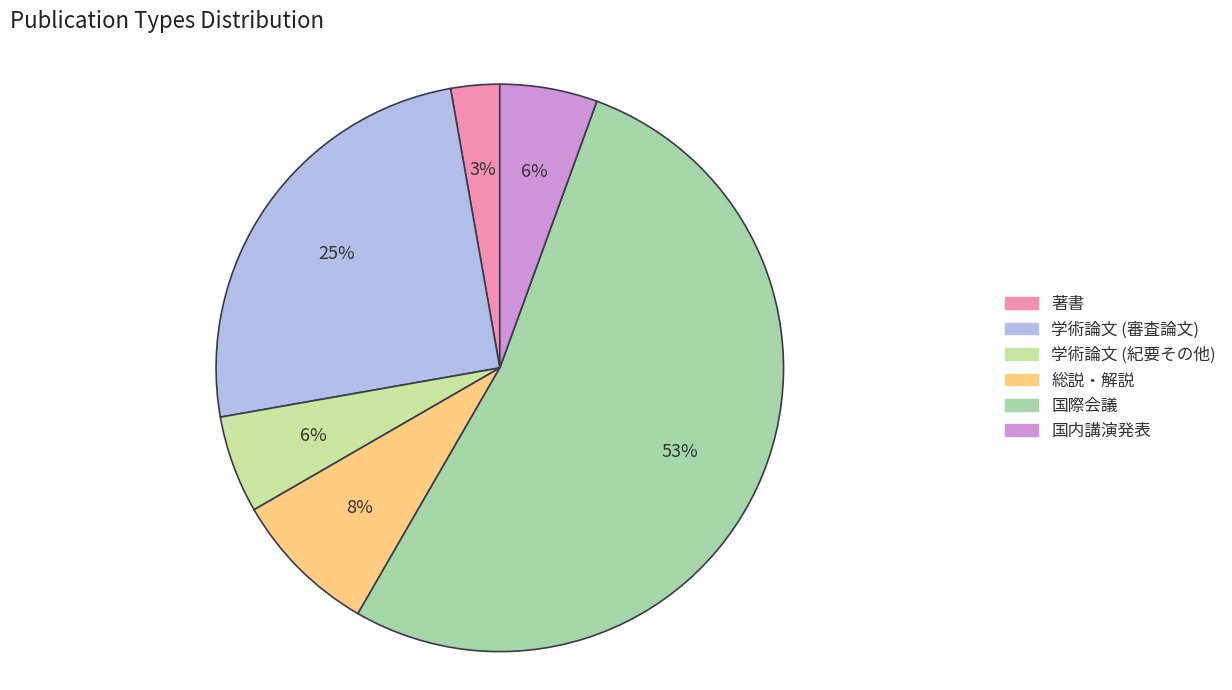

What is the smallest slice in the pie chart?

著書